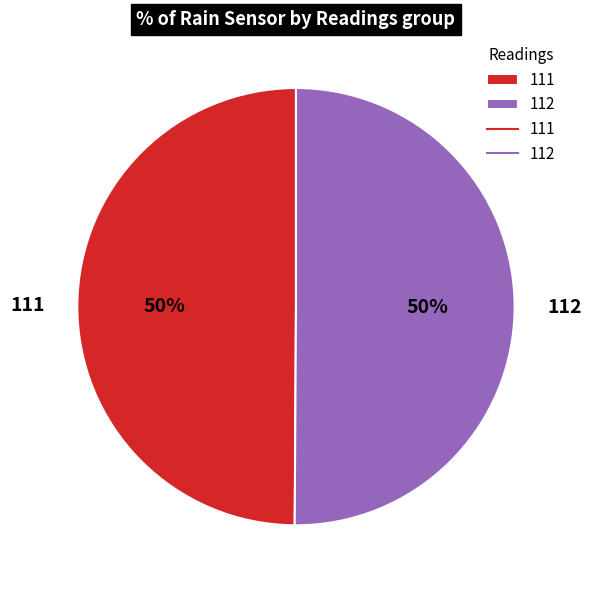

How many slices are in this pie chart?

2